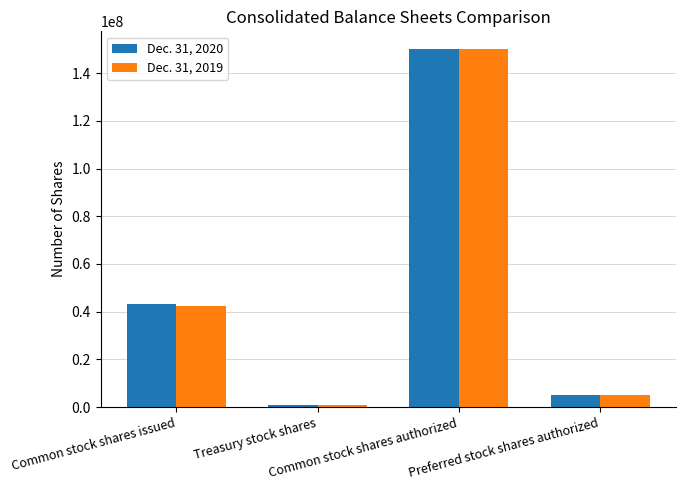

The value of Dec. 31, 2020 at Common stock shares issued is 43296000. True or false?

True